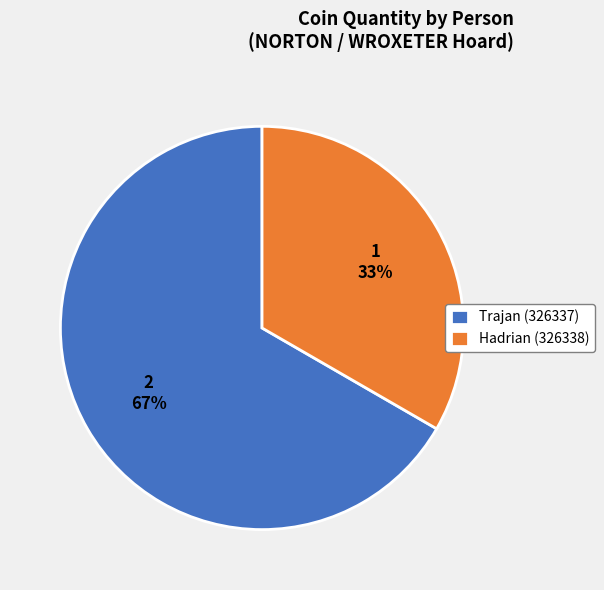

Which category has the biggest portion of the pie?

Trajan (326337)